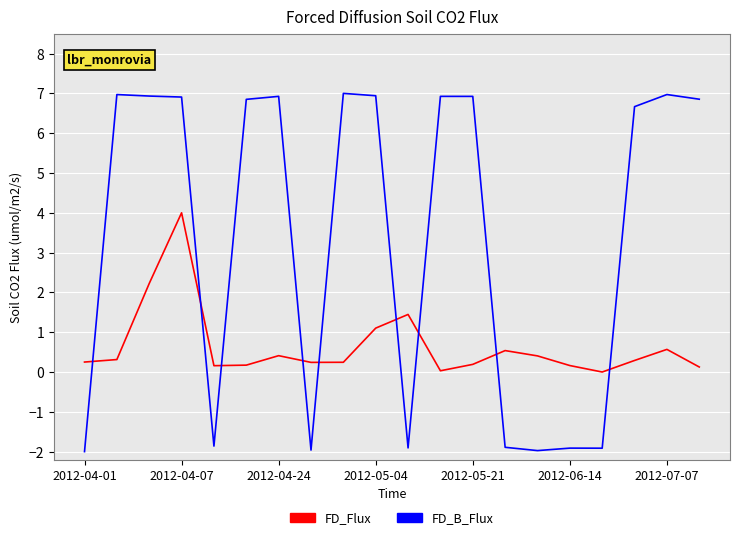

What is the difference between the second highest and second lowest values in the FD_B_Flux series?

8.9